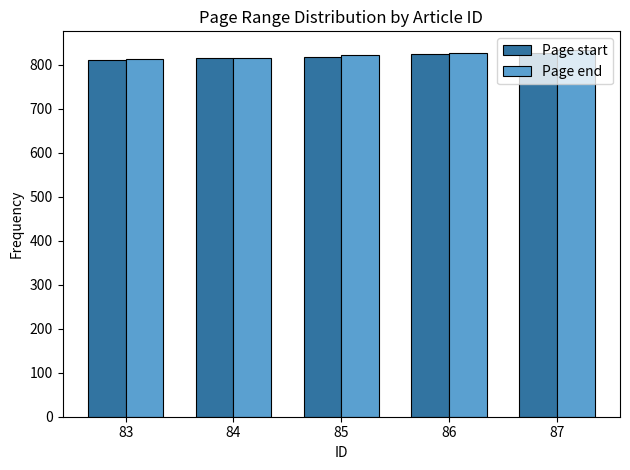

What is the difference between the maximum and minimum values in the Page start series?

16